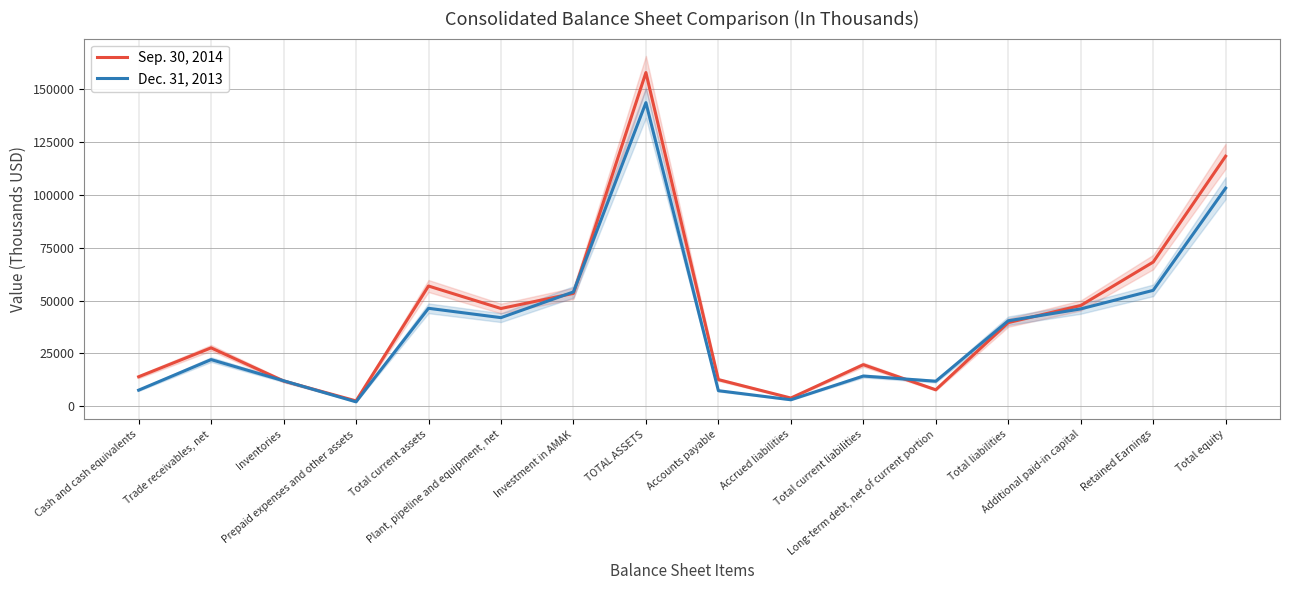

What is the label of the 9th point from the right?

TOTAL ASSETS